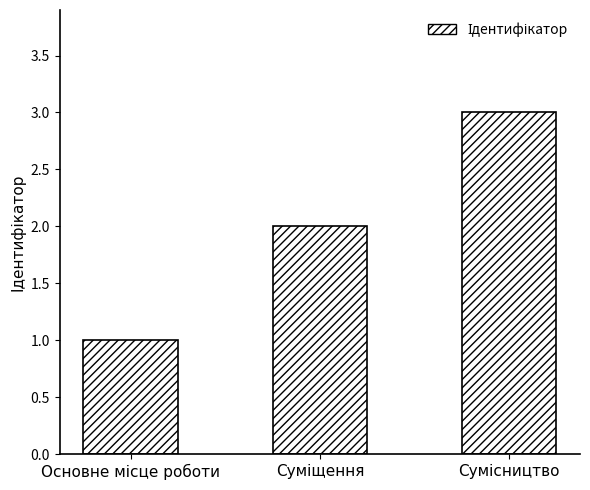

How many values are below 2?

1